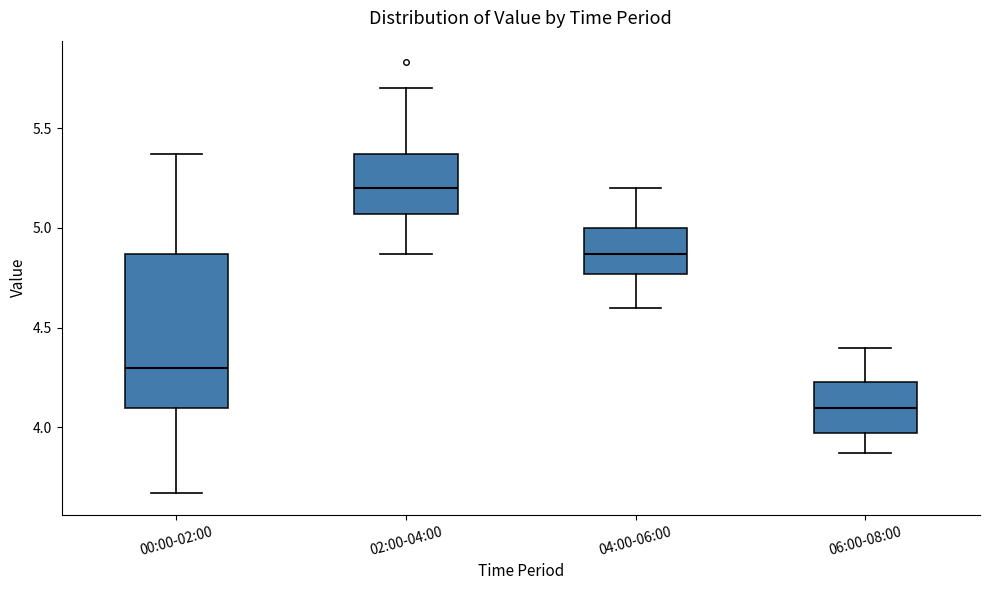

Reading left to right, transcribe this box plot: for each box, give where its median line is, the range the box spans, and where its two whiskers end, as read against the y-axis. The values are not printed on the chart, so give them approximately, as read against the axis.

00:00-02:00: median 4.30, box 4.10 to 4.85, whiskers 3.65 to 5.35
02:00-04:00: median 5.20, box 5.05 to 5.35, whiskers 4.85 to 5.70
04:00-06:00: median 4.85, box 4.75 to 5.00, whiskers 4.60 to 5.20
06:00-08:00: median 4.10, box 3.95 to 4.25, whiskers 3.85 to 4.40